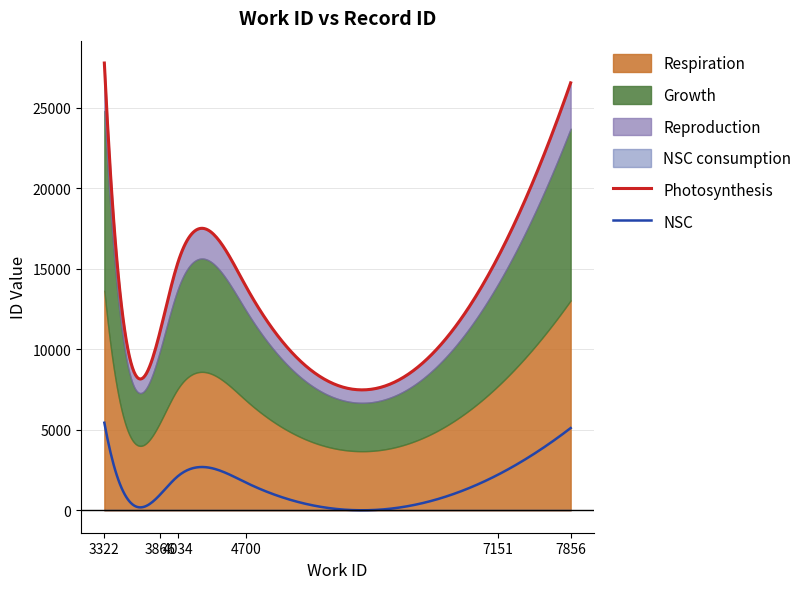

What is the difference between the values at 7856 and 3866?

13744